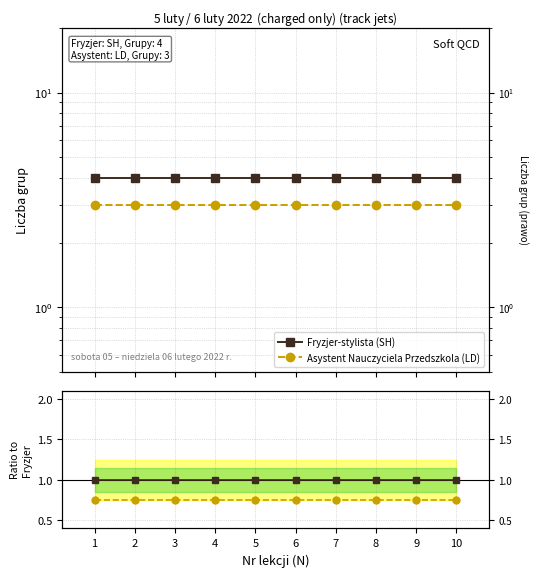

What is the spread (max minus min) of values at 10?

0.2